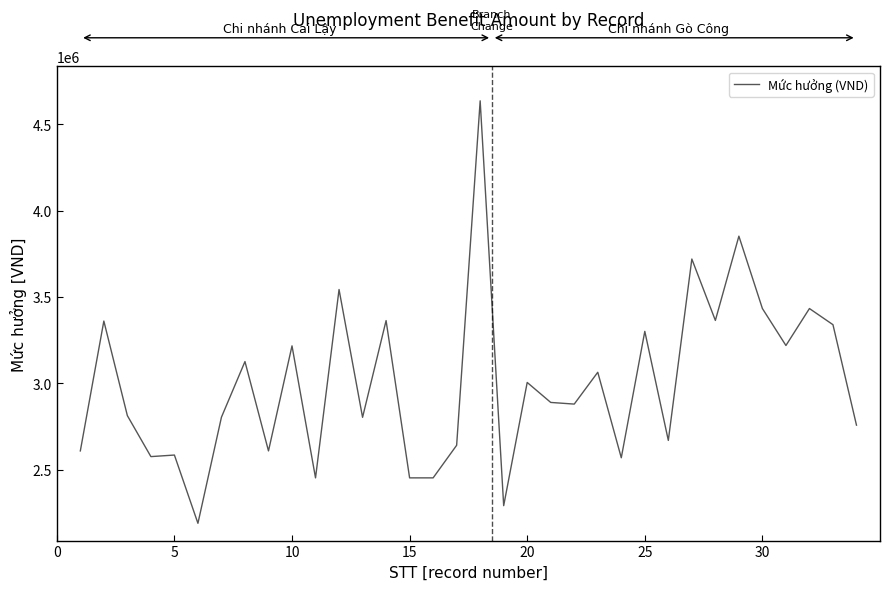

What is the greatest value displayed?

4635175